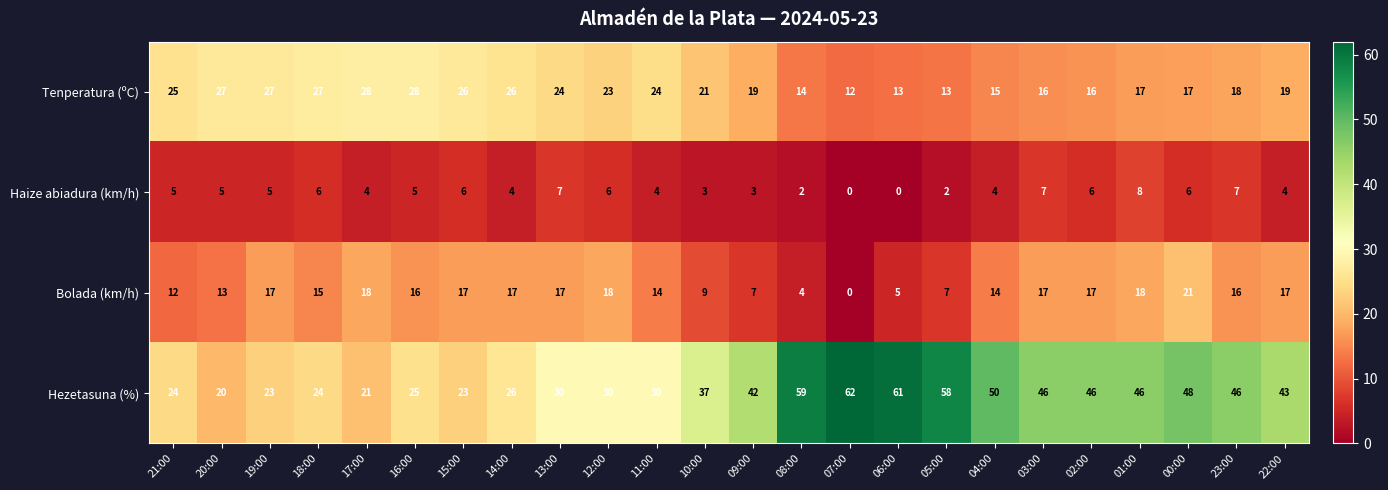

Rank the series by their average value, from lowest to highest.

Haize abiadura (km/h), Bolada (km/h), Tenperatura (ºC), Hezetasuna (%)